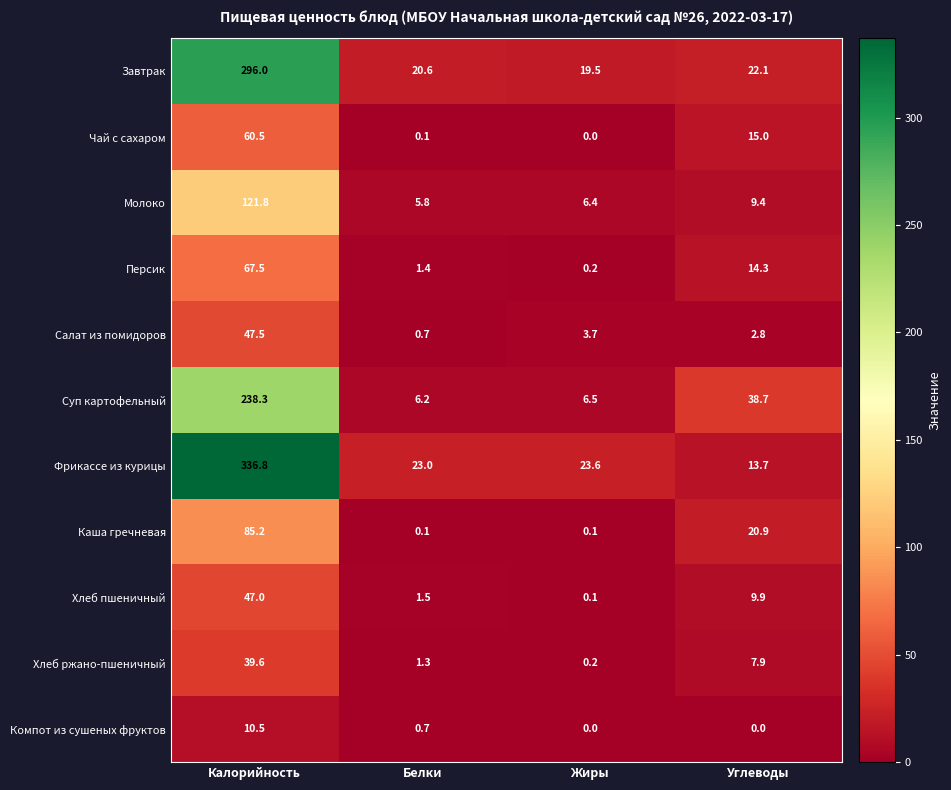

What is the difference between the highest and lowest values at Углеводы?

38.7